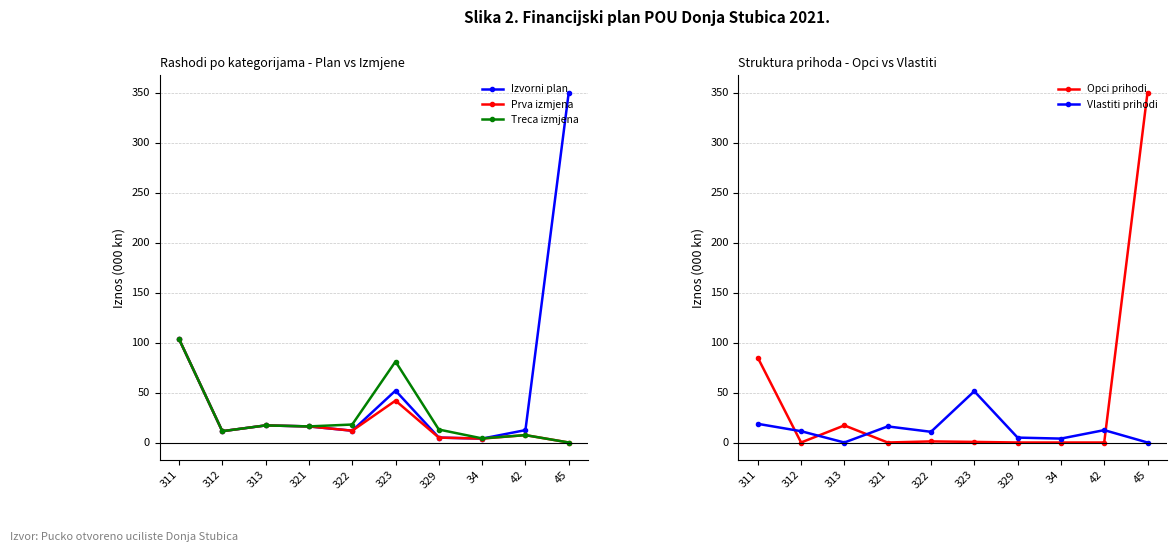

How many interior local peaks does the Treca izmjena series have?

3